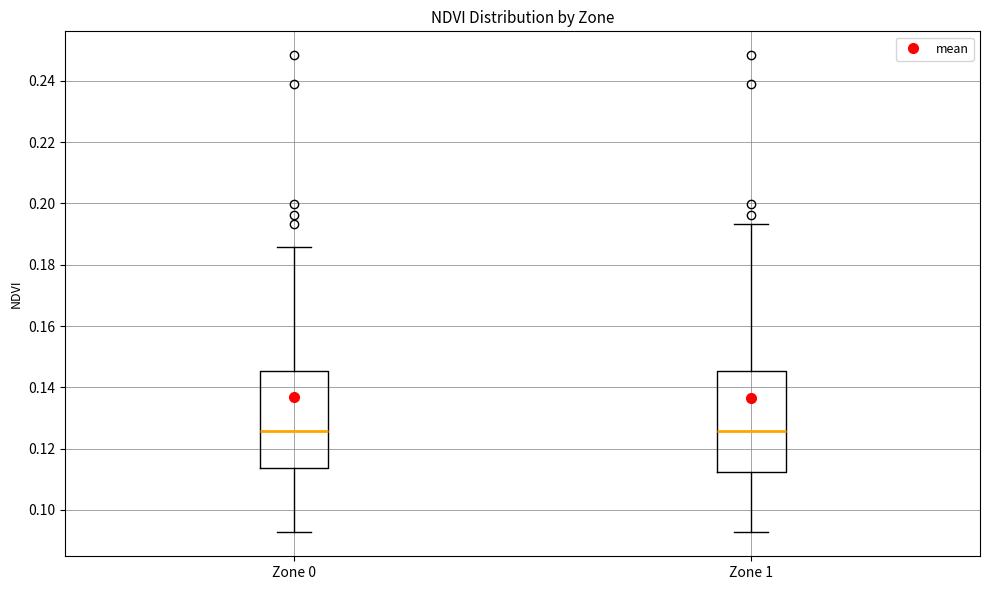

Reading left to right, read every box against the y-axis: the position of its median line, the range the box covers, and the ends of its whiskers. The values are not printed on the chart, so give them approximately, as read against the axis.

Zone 0: median 0.126, box 0.114 to 0.146, whiskers 0.092 to 0.186
Zone 1: median 0.126, box 0.112 to 0.146, whiskers 0.092 to 0.194